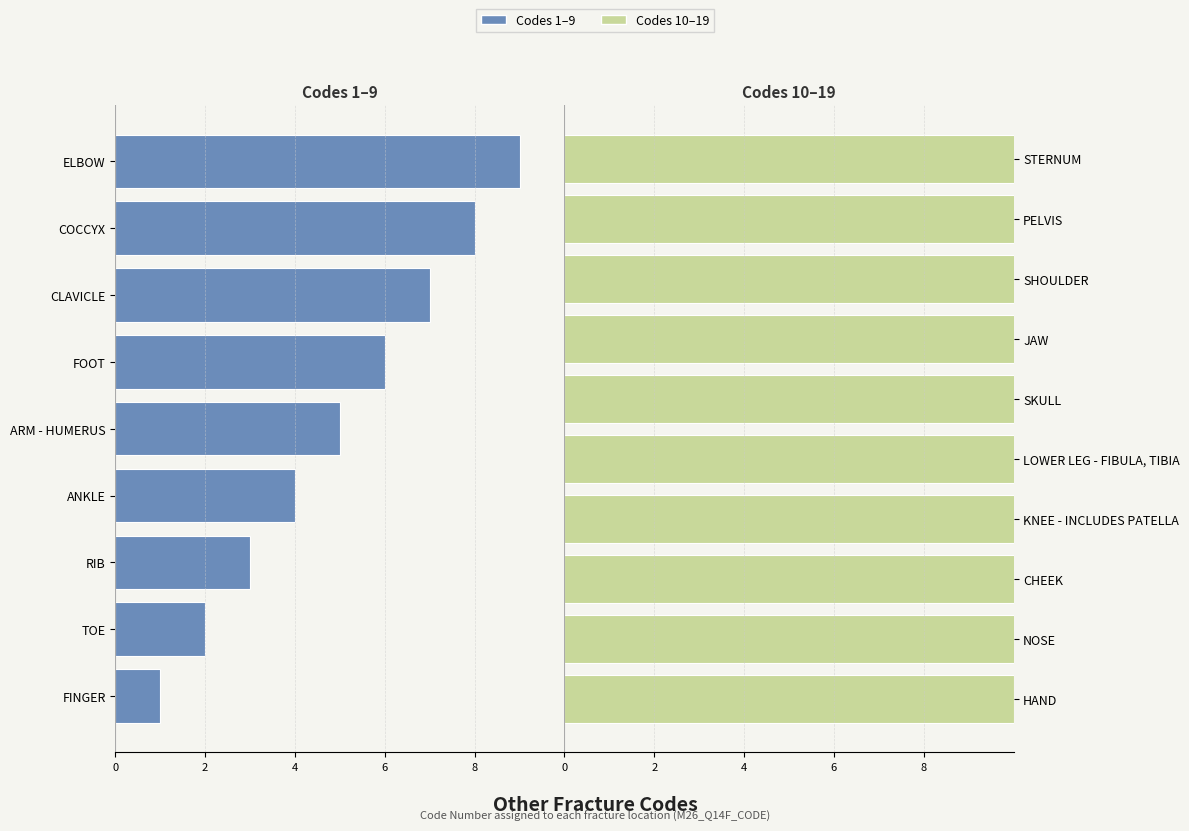

Approximately how many times larger is the value at JAW compared to STERNUM?

0.8